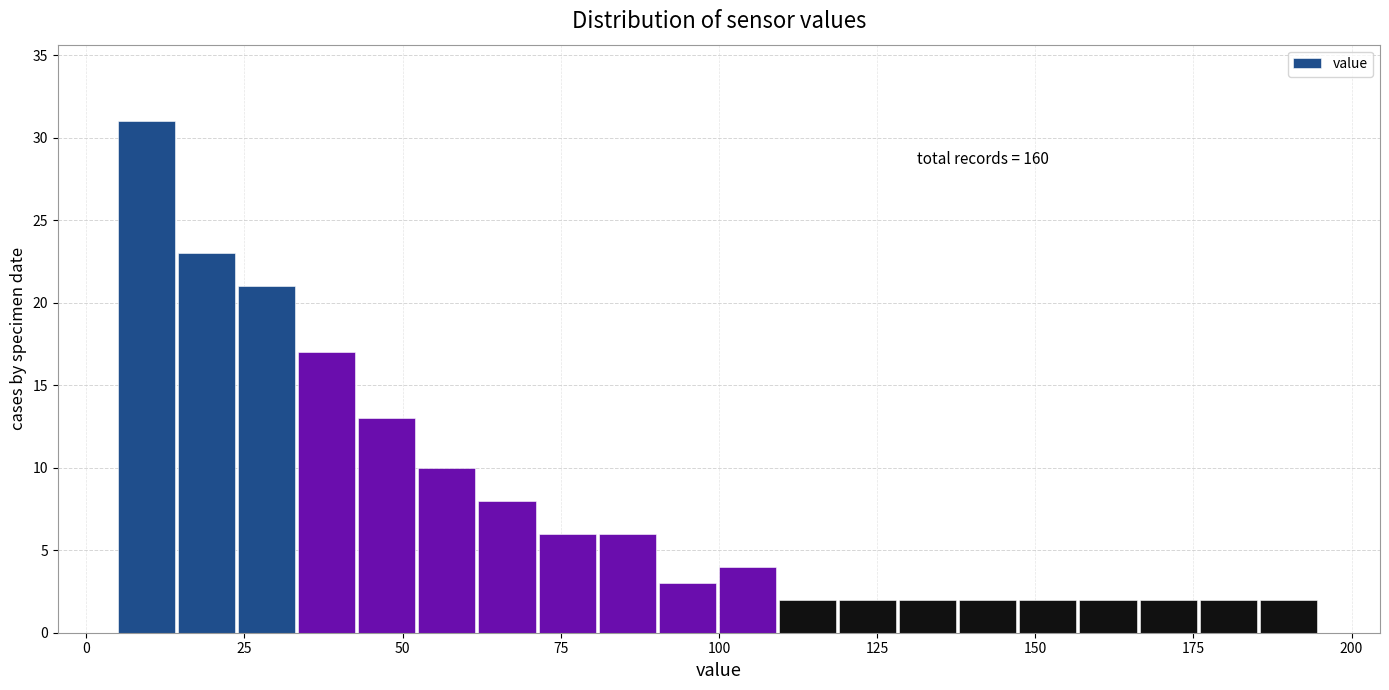

Read against the x-axis, roughly where is the centre of the tallest bar?

10